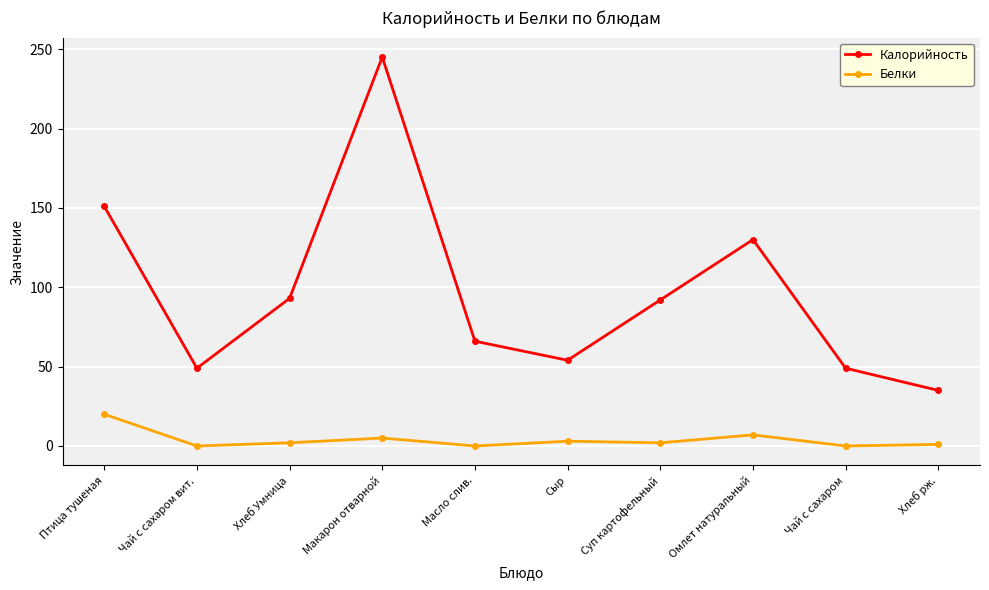

What is the value of the Калорийность point at the 9th from the left?

49